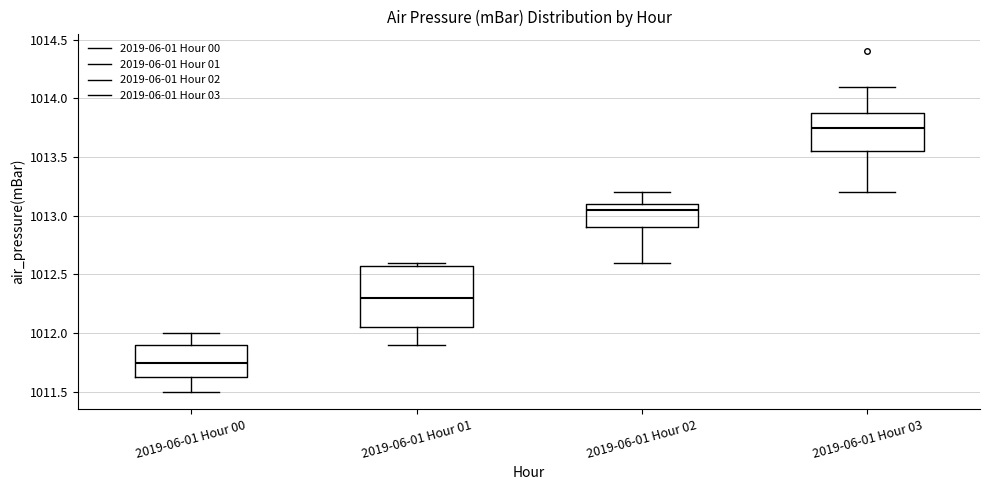

Comparing the boxes themselves (not the whiskers), which one is the tallest?

2019-06-01 Hour 01